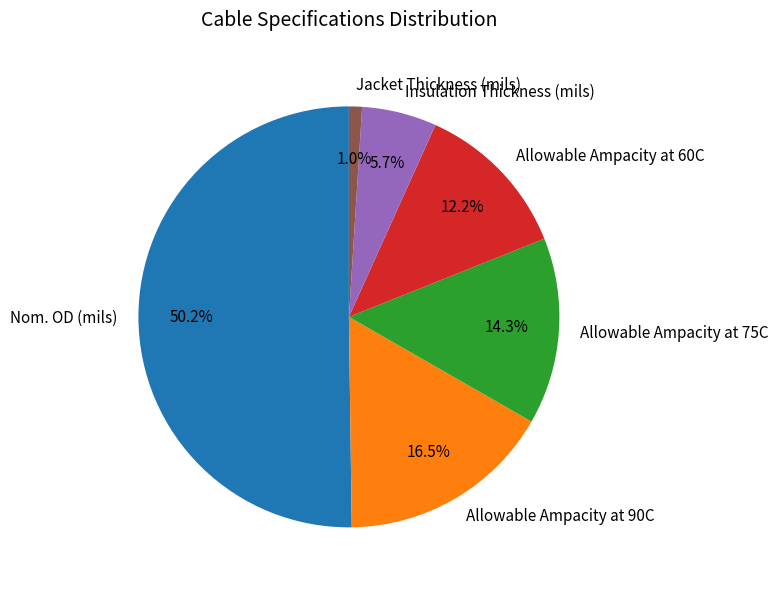

Which slice is the largest?

Nom. OD (mils)